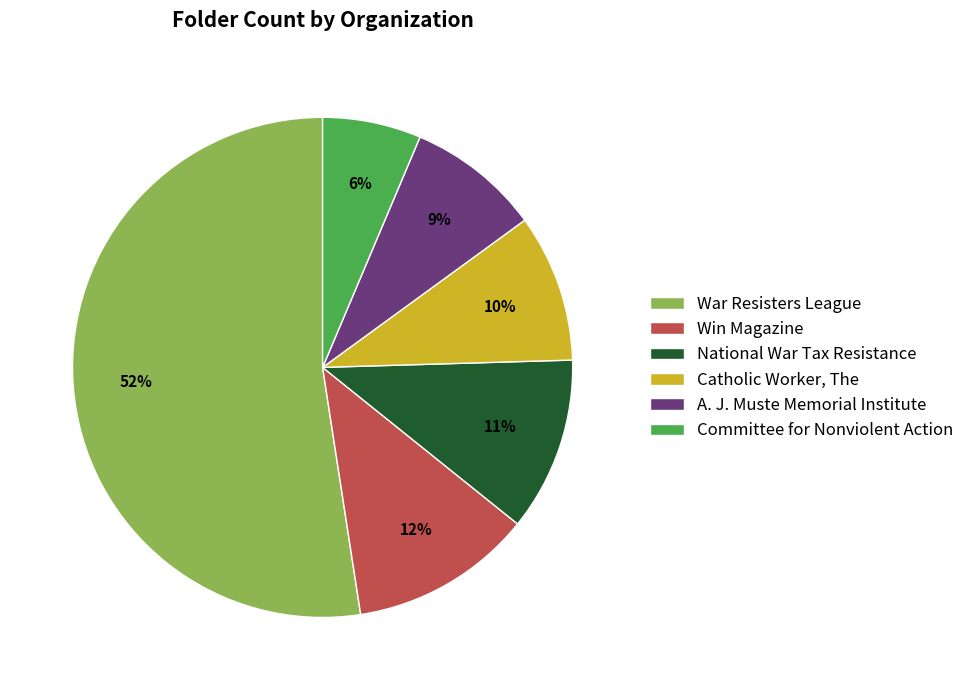

Does War Resisters League represent more than half of the total?

Yes